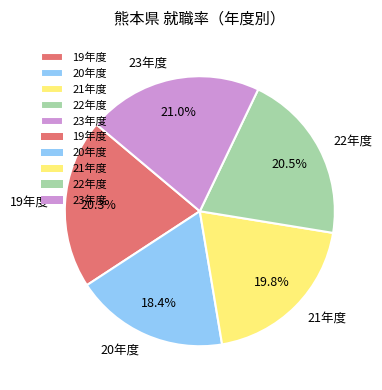

How many segments does this pie chart have?

5